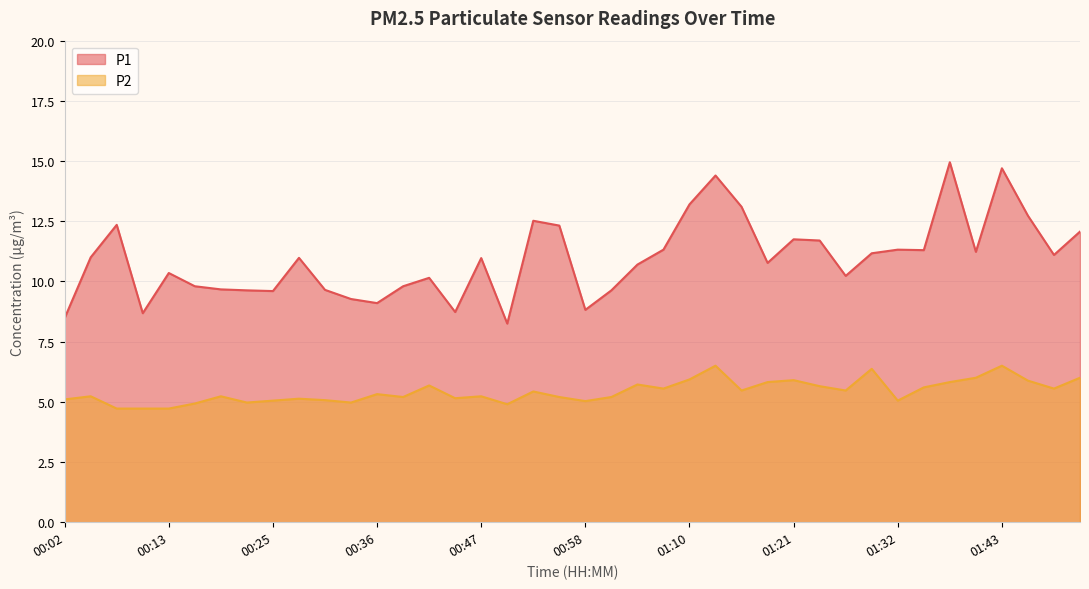

True or false: P2 has a value of 5.5 at 01:07.

True